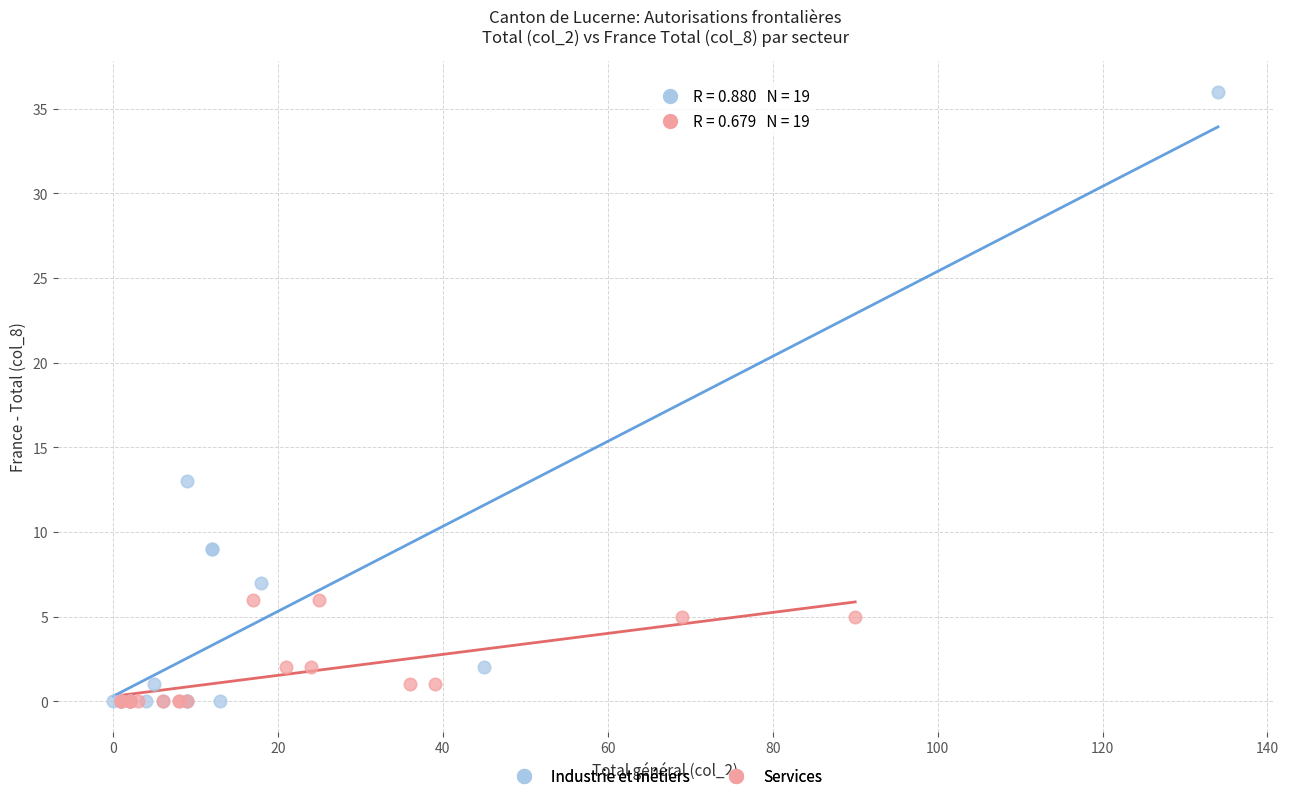

Which series reaches the maximum Y coordinate?

Industrie et métiers